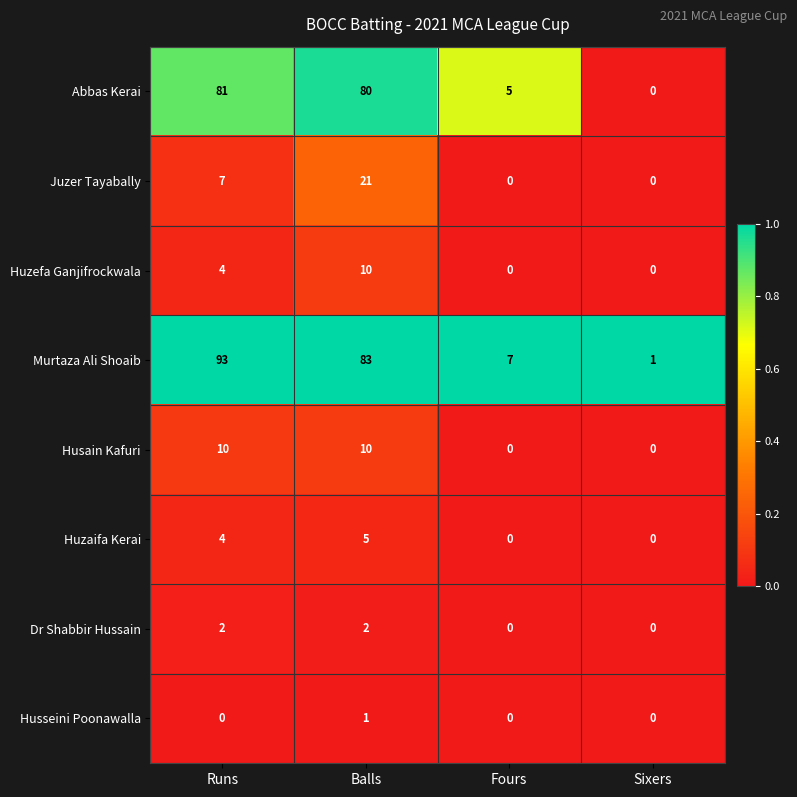

Where is Huzefa Ganjifrockwala nearest to the value 5?

Runs